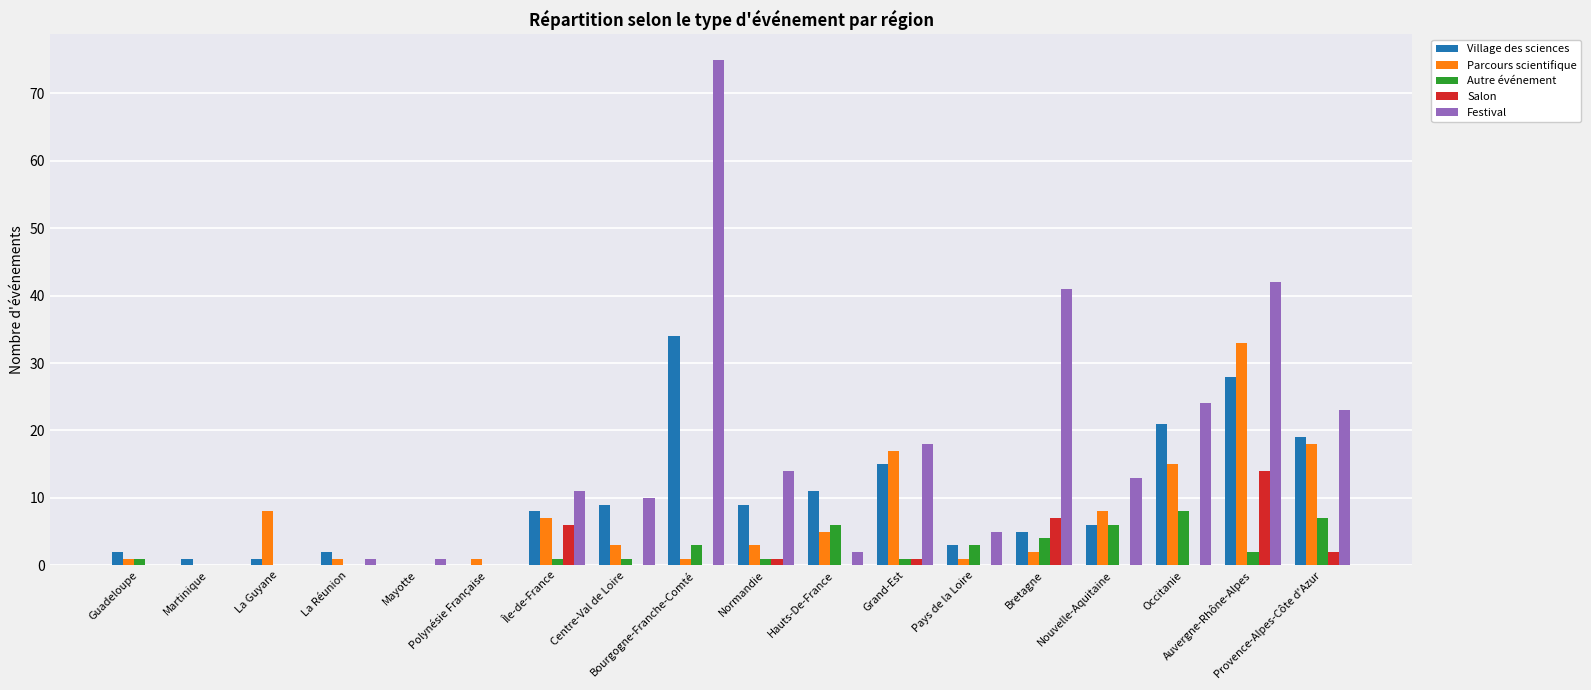

Count the number of categories in the chart.

18